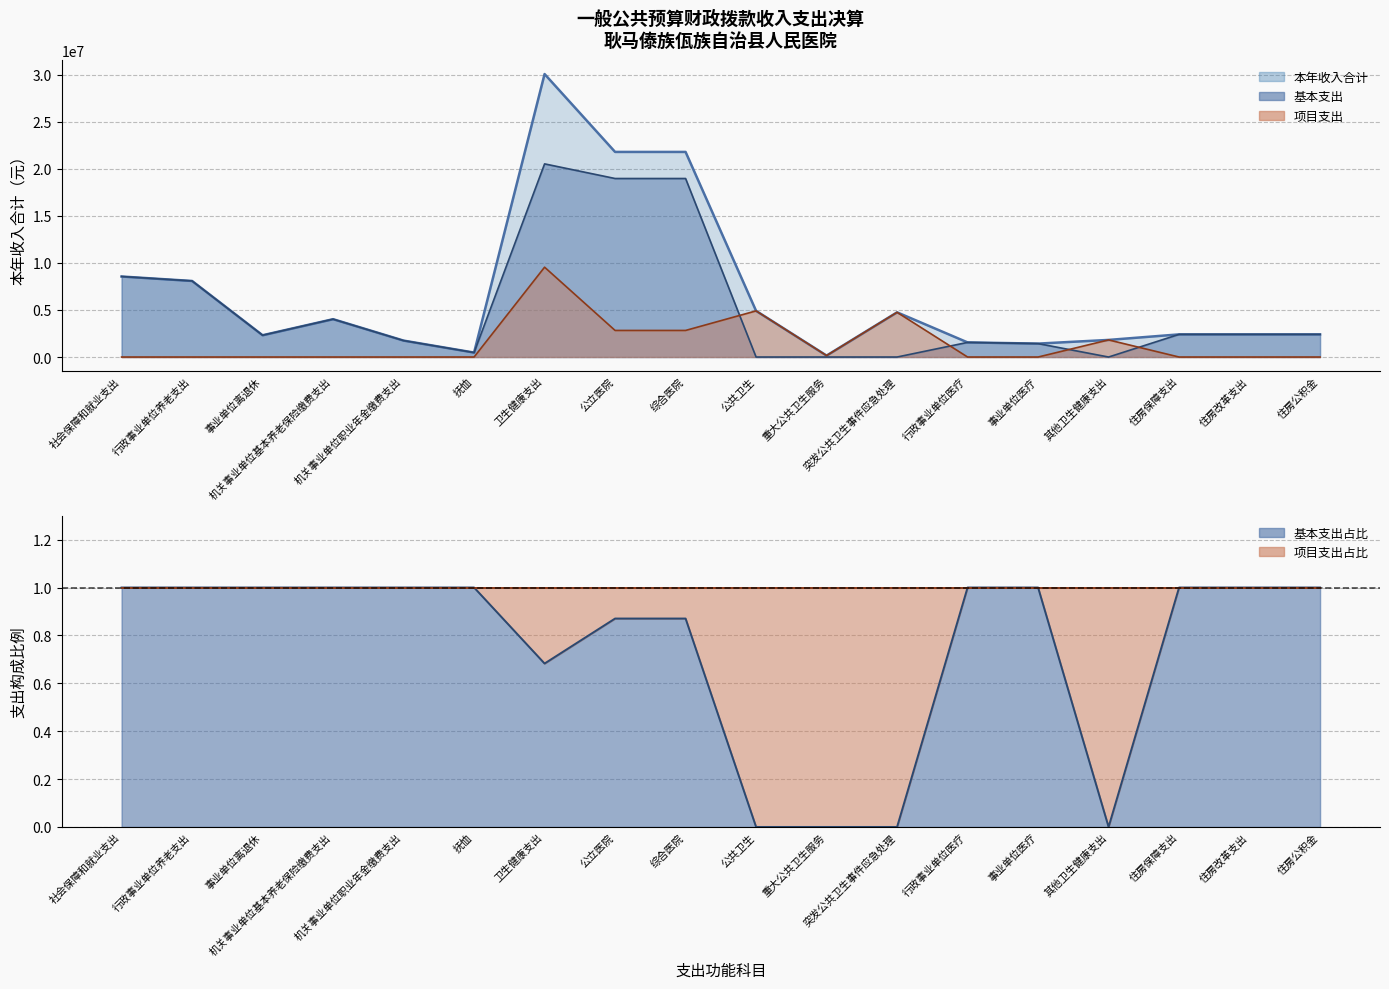

Reading right to left, transcribe all the data shown in this chart.

本年收入合计: 住房公积金=2405741.0	住房改革支出=2405741.0	住房保障支出=2405741.0	其他卫生健康支出=1817200.0	事业单位医疗=1426337.5	行政事业单位医疗=1553327.3	突发公共卫生事件应急处理=4747285.0	重大公共卫生服务=154123.5	公共卫生=4901408.5	综合医院=21784077.5	公立医院=21784077.5	卫生健康支出=30056013.3	抚恤=472863.0	机关事业单位职业年金缴费支出=1745186.1	机关事业单位基本养老保险缴费支出=4020388.8	事业单位离退休=2313137.8	行政事业单位养老支出=8078712.7	社会保障和就业支出=8551575.7
基本支出: 住房公积金=2405741.0	住房改革支出=2405741.0	住房保障支出=2405741.0	其他卫生健康支出=0.0	事业单位医疗=1426337.5	行政事业单位医疗=1553327.3	突发公共卫生事件应急处理=0.0	重大公共卫生服务=0.0	公共卫生=0.0	综合医院=18960765.4	公立医院=18960765.4	卫生健康支出=20514092.7	抚恤=472863.0	机关事业单位职业年金缴费支出=1745186.1	机关事业单位基本养老保险缴费支出=4020388.8	事业单位离退休=2313137.8	行政事业单位养老支出=8078712.7	社会保障和就业支出=8551575.7
项目支出: 住房公积金=0.0	住房改革支出=0.0	住房保障支出=0.0	其他卫生健康支出=1817200.0	事业单位医疗=0.0	行政事业单位医疗=0.0	突发公共卫生事件应急处理=4747285.0	重大公共卫生服务=154123.5	公共卫生=4901408.5	综合医院=2823312.1	公立医院=2823312.1	卫生健康支出=9541920.6	抚恤=0.0	机关事业单位职业年金缴费支出=0.0	机关事业单位基本养老保险缴费支出=0.0	事业单位离退休=0.0	行政事业单位养老支出=0.0	社会保障和就业支出=0.0